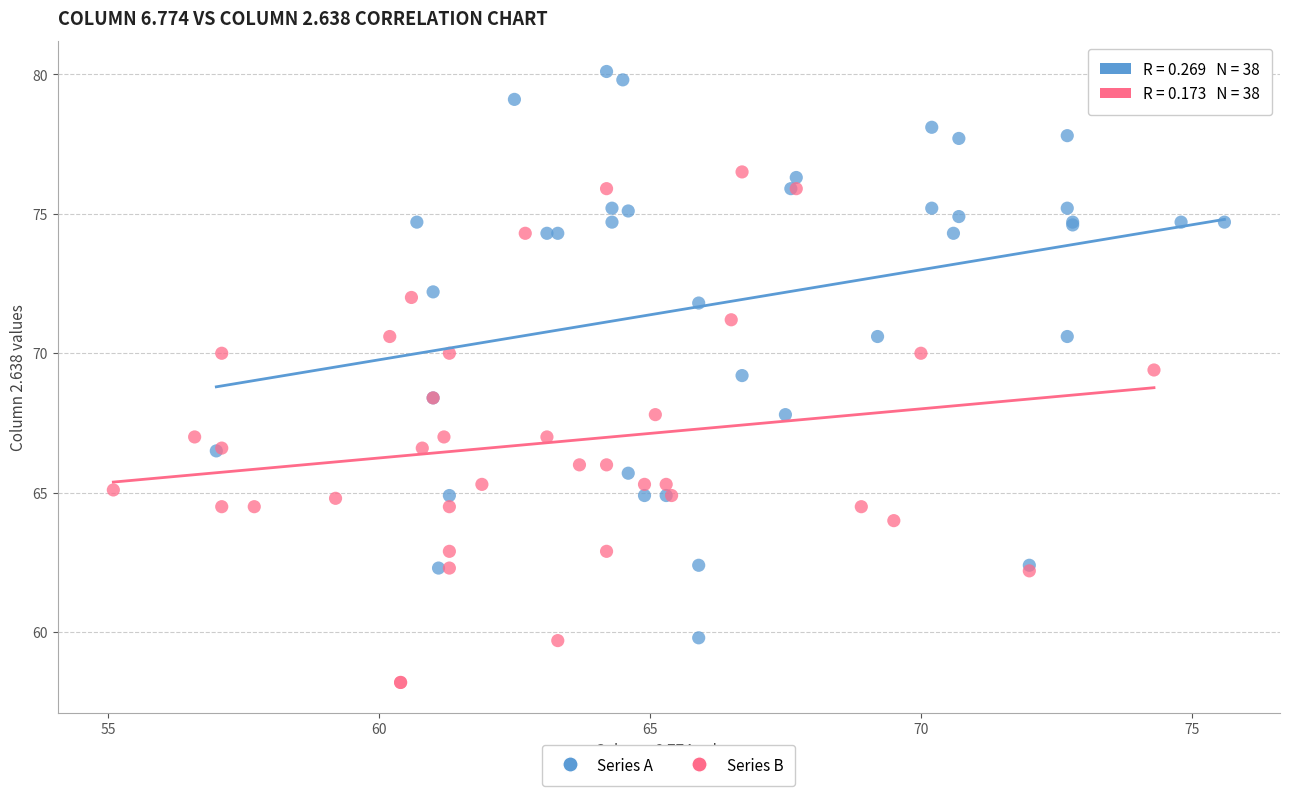

Which series reaches the maximum Y coordinate?

Series A